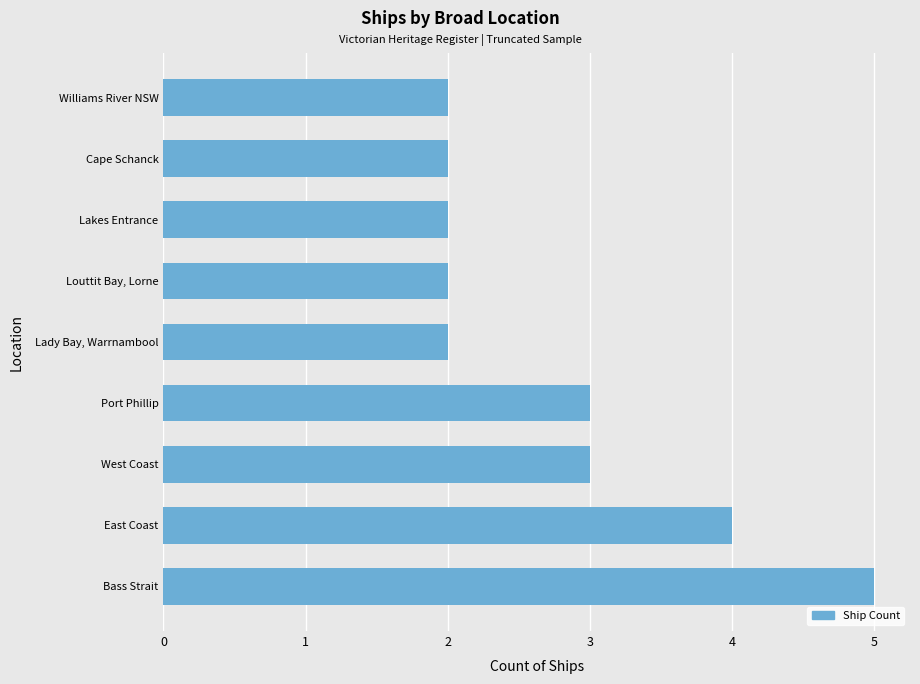

Between West Coast and Lakes Entrance, which is larger?

West Coast